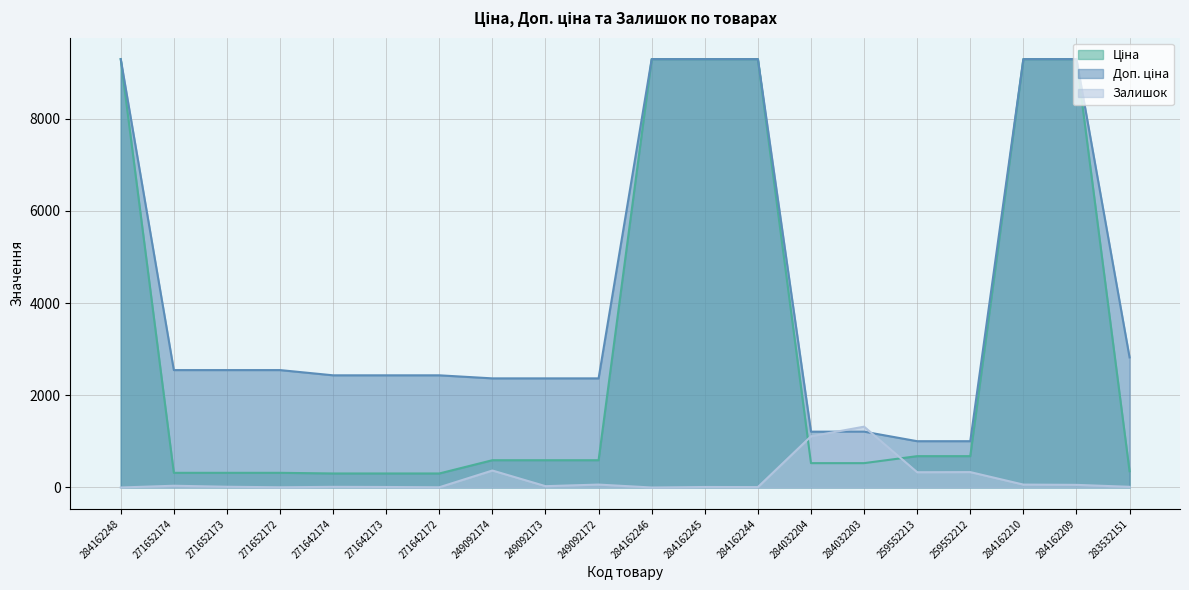

What is the average value of the Залишок series?

189.9